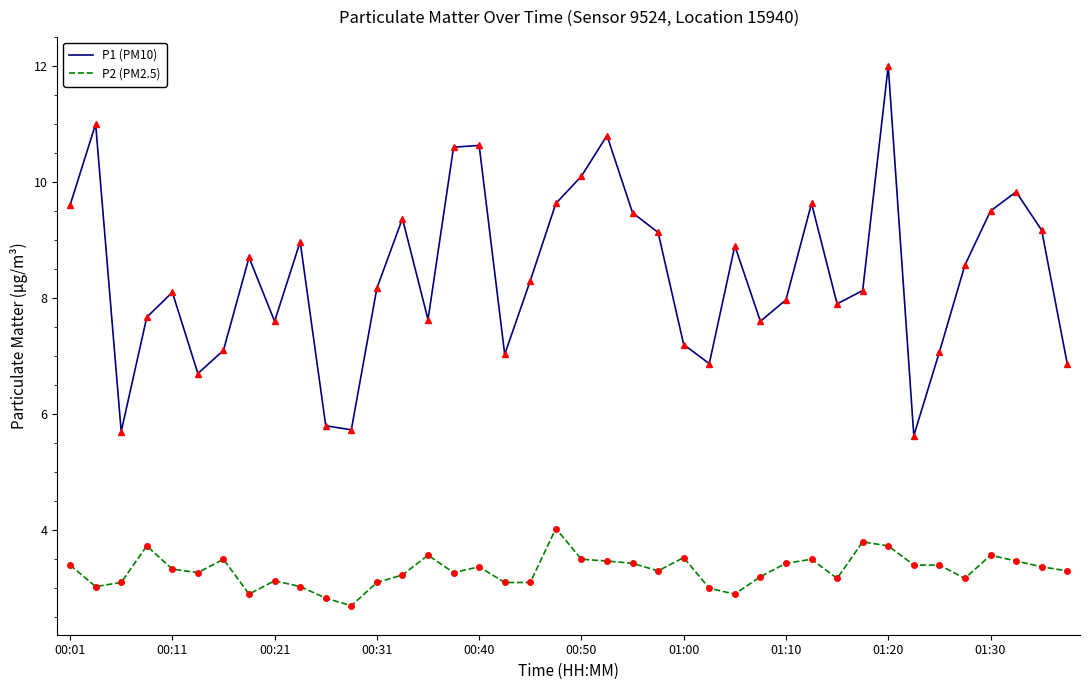

True or false: P1 (PM10) and P2 (PM2.5) cross at least once.

False